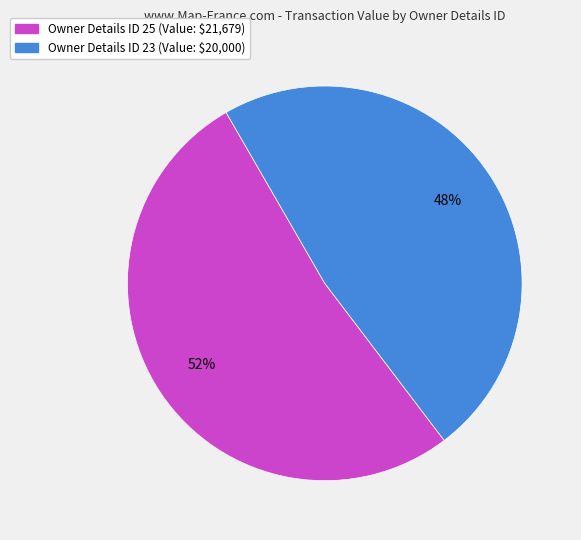

To the nearest percent, what is the average slice percentage?

50%